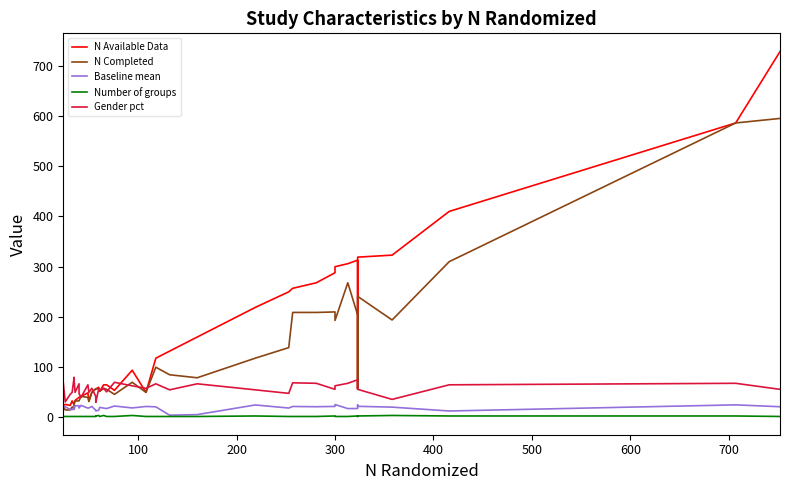

Reading left to right, extract all data points from this chart.

N Available Data: 24.0	26.0	24.0	33.0	25.0	27.0	34.0	40.0	40.0	42.0	49.0	32.0	50.0	57.0	57.0	60.0	52.0	65.0	65.0	54.0	94.0	50.0	118.0	132.0	160.0	219.0	250.0	257.0	268.0	288.0	300.0	306.0	313.0	57.0	319.0	323.0	410.0	586.0	728.0
N Completed: 22.0	15.0	15.0	21.0	18.0	27.0	33.0	33.0	33.0	42.0	40.0	32.0	50.0	57.0	57.0	57.0	52.0	58.0	56.0	46.0	70.0	50.0	100.0	85.0	79.0	118.0	139.0	209.0	209.0	210.0	193.0	268.0	204.0	57.0	241.0	194.0	310.0	586.0	595.0
Baseline mean: 21.9	21.3	16.0	15.6	19.4	15.8	23.4	23.3	18.8	24.0	18.7	19.0	21.9	14.5	13.0	14.5	20.2	18.7	17.8	22.8	19.0	21.9	21.2	4.6	5.7	24.9	18.8	21.9	21.4	22.0	25.8	17.7	17.9	25.1	22.2	20.6	12.9	25.1	21.4
Number of groups: 2.0	2.0	2.0	2.0	2.0	2.0	2.0	2.0	2.0	2.0	2.0	2.0	2.0	2.0	3.0	4.0	2.0	4.0	2.0	2.0	4.0	2.0	2.0	2.0	2.0	3.0	2.0	2.0	2.0	3.0	2.0	2.0	3.0	2.0	3.0	4.0	3.0	3.0	2.0
Gender pct: 69.0	31.0	46.0	50.0	80.0	74.0	50.0	67.0	48.0	40.0	65.0	50.0	58.0	42.0	30.0	57.0	54.0	58.0	51.0	70.0	63.0	58.0	67.0	55.0	67.0	55.0	48.0	69.0	68.0	56.0	63.0	68.0	75.0	63.0	56.0	36.0	65.0	68.0	56.0